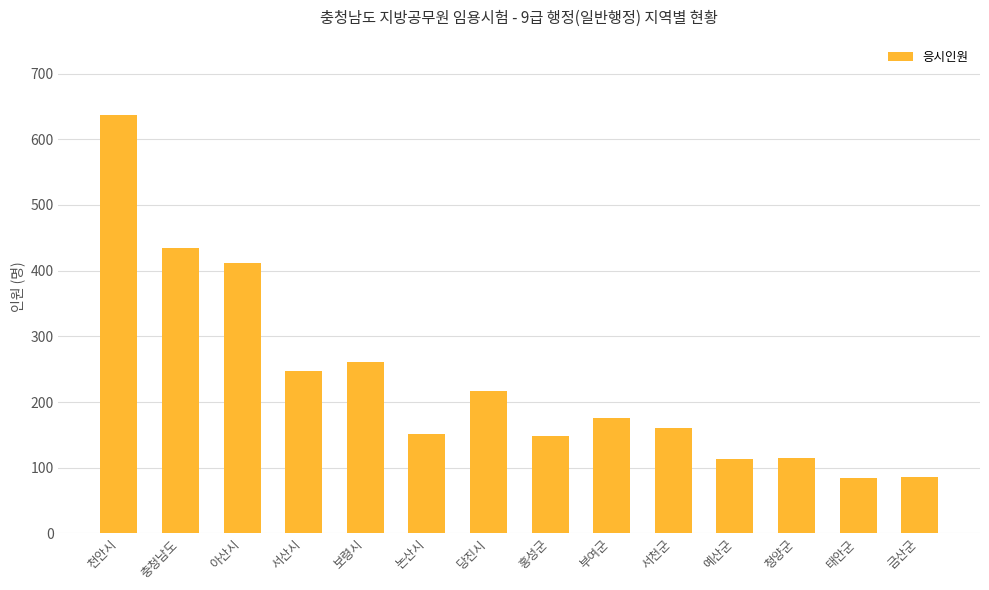

The chart shows a value of 113 at 보령시. True or false?

False